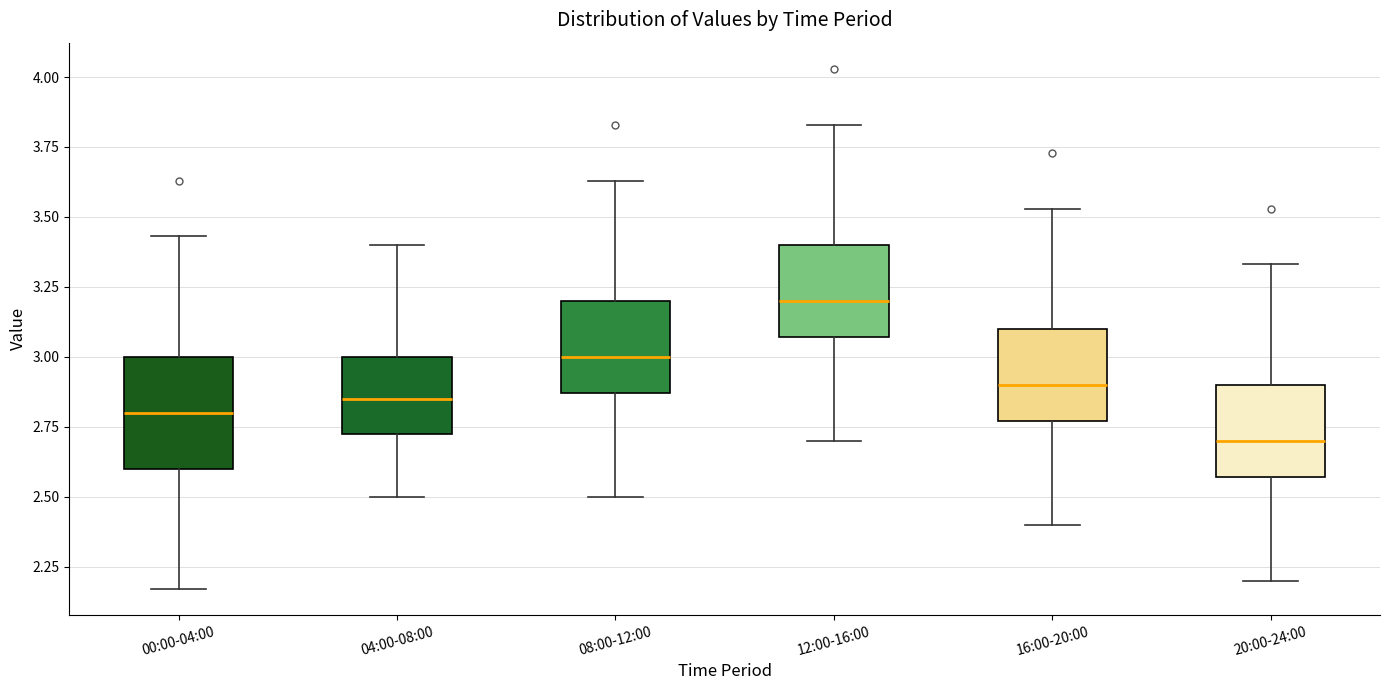

Reading left to right, read every box against the y-axis: the position of its median line, the range the box covers, and the ends of its whiskers. The values are not printed on the chart, so give them approximately, as read against the axis.

00:00-04:00: median 2.80, box 2.60 to 3.00, whiskers 2.15 to 3.45
04:00-08:00: median 2.85, box 2.70 to 3.00, whiskers 2.50 to 3.40
08:00-12:00: median 3.00, box 2.85 to 3.20, whiskers 2.50 to 3.65
12:00-16:00: median 3.20, box 3.05 to 3.40, whiskers 2.70 to 3.85
16:00-20:00: median 2.90, box 2.75 to 3.10, whiskers 2.40 to 3.55
20:00-24:00: median 2.70, box 2.55 to 2.90, whiskers 2.20 to 3.35